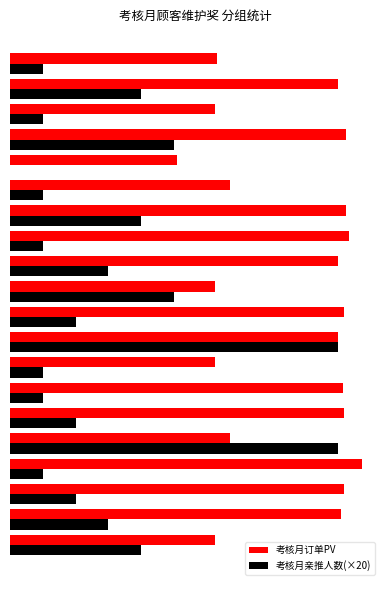

Rank the series by their average value, from lowest to highest.

考核月亲推人数(×20), 考核月订单PV